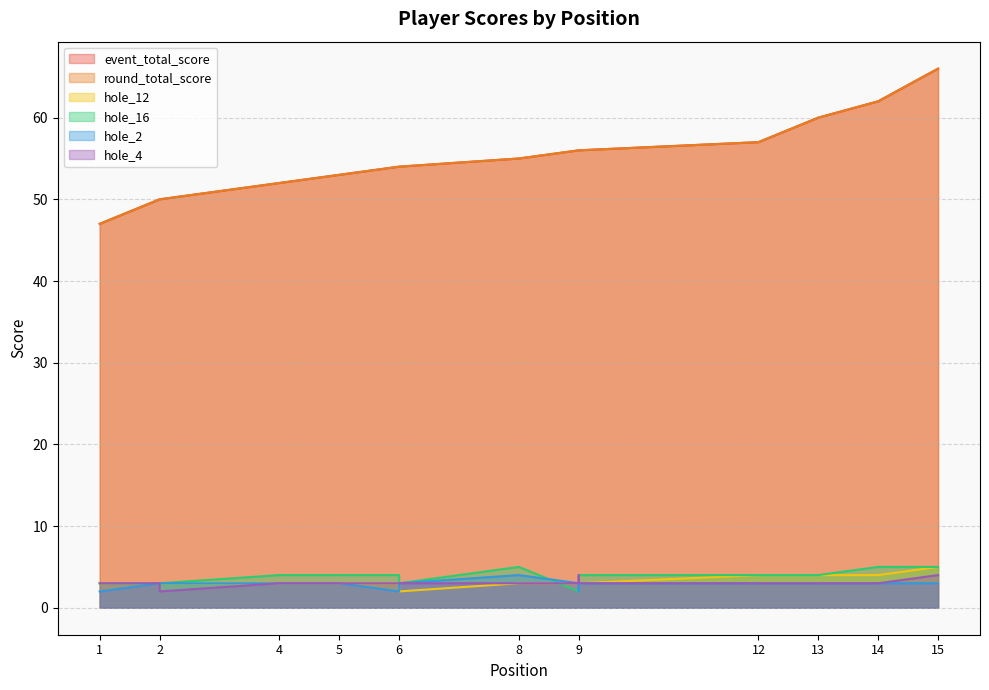

Is the value of event_total_score at 15 greater than the value of round_total_score at 8?

Yes